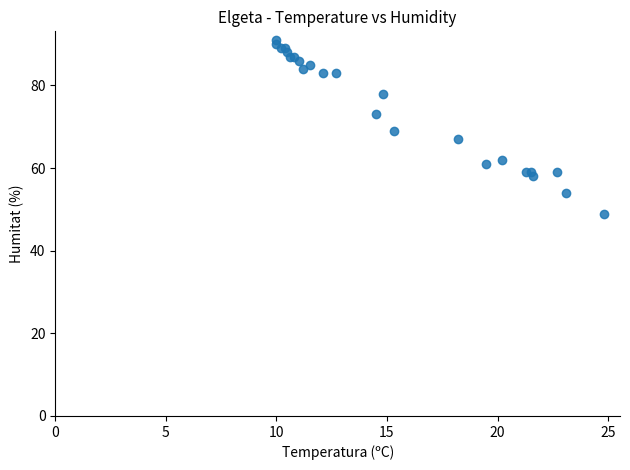

What Y value in the scatter plot is closest to 70?

69